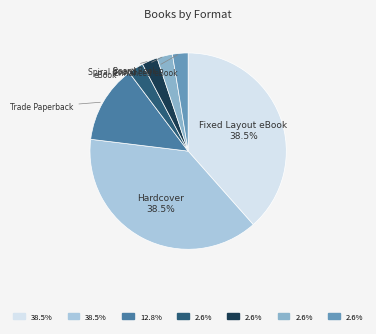

To the nearest percent, what percentage of the pie is Fixed Layout eBook?

38%